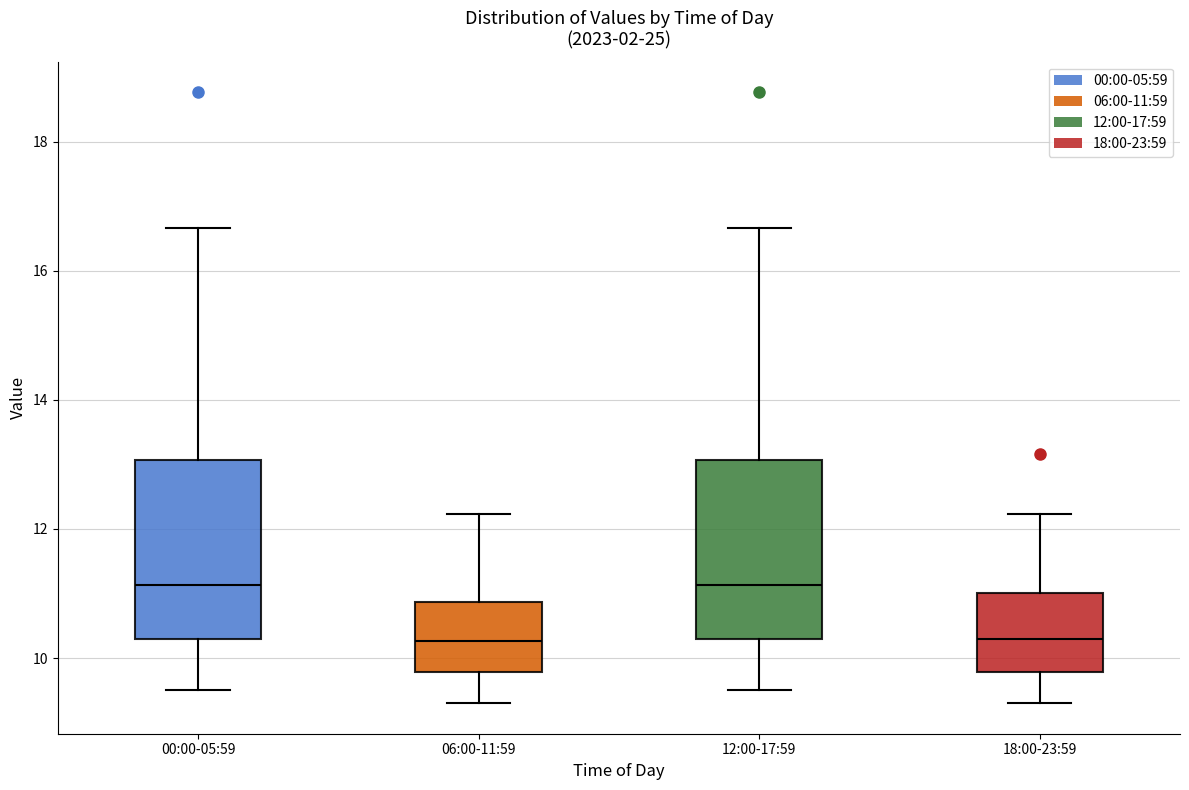

Reading left to right, read every box against the y-axis: the position of its median line, the range the box covers, and the ends of its whiskers. The values are not printed on the chart, so give them approximately, as read against the axis.

00:00-05:59: median 11.2, box 10.4 to 13.0, whiskers 9.6 to 16.6
06:00-11:59: median 10.2, box 9.8 to 10.8, whiskers 9.4 to 12.2
12:00-17:59: median 11.2, box 10.4 to 13.0, whiskers 9.6 to 16.6
18:00-23:59: median 10.4, box 9.8 to 11.0, whiskers 9.4 to 12.2